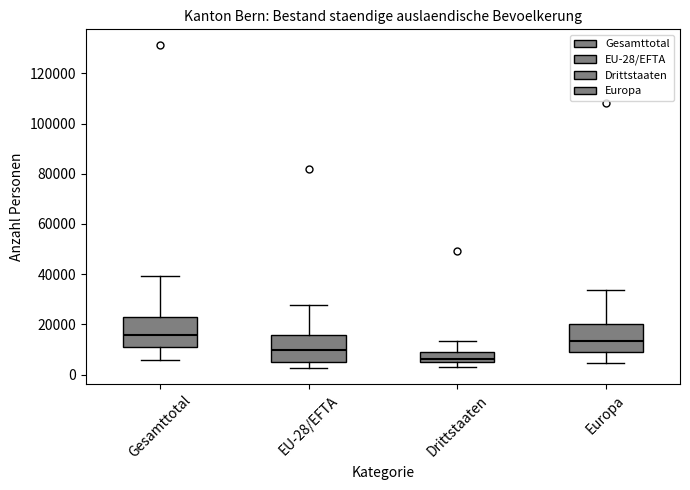

Reading left to right, transcribe this box plot: for each box, give where its median line is, the range the box spans, and where its two whiskers end, as read against the y-axis. The values are not printed on the chart, so give them approximately, as read against the axis.

Gesamttotal: median 16000, box 10000 to 22000, whiskers 6000 to 40000
EU-28/EFTA: median 10000, box 6000 to 16000, whiskers 2000 to 28000
Drittstaaten: median 6000, box 4000 to 8000, whiskers 4000 (just below the box's lower edge) to 14000
Europa: median 14000, box 10000 to 20000, whiskers 4000 to 34000